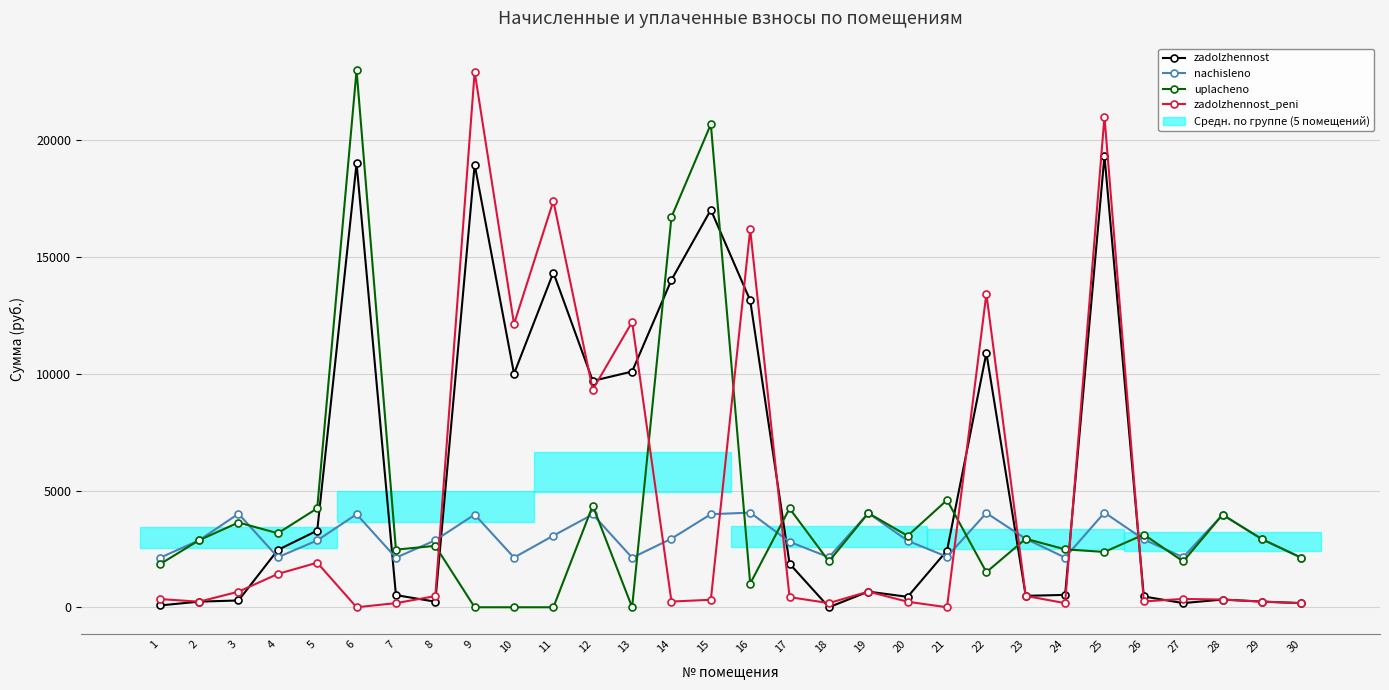

Between 7 and 8, which series saw the biggest shift?

nachisleno